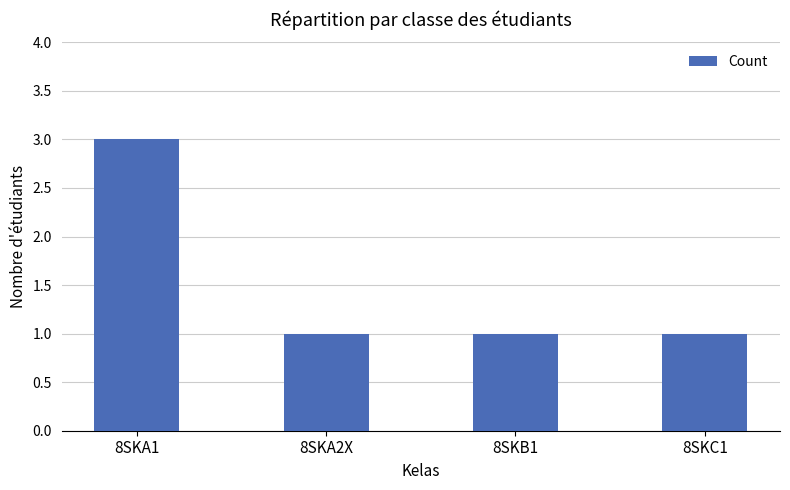

What is the maximum value shown in the chart?

3